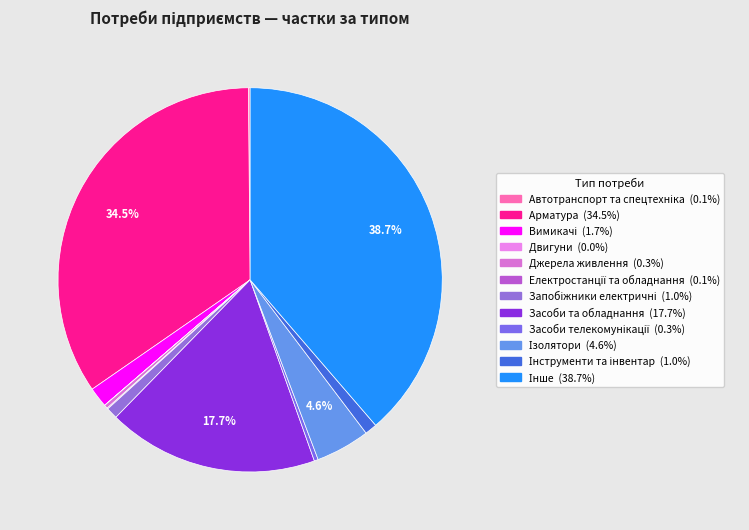

What portion of the pie excludes Електростанції та обладнання?

99.9%